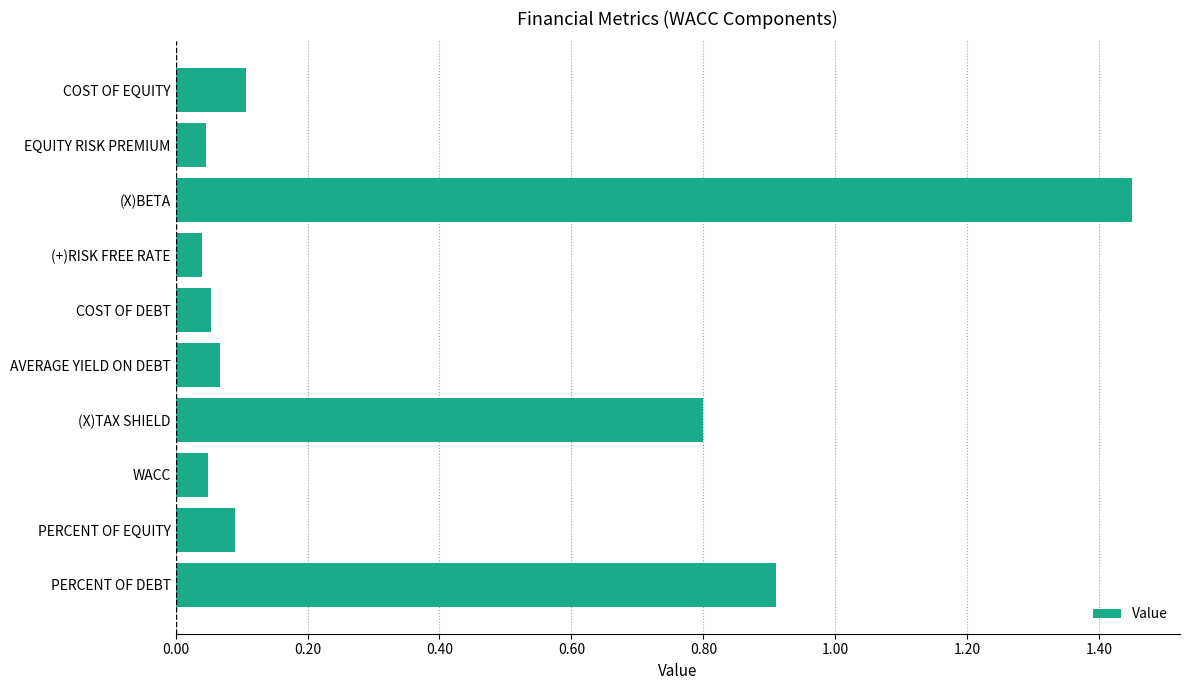

At which category does the chart reach its peak across all series?

(X)BETA